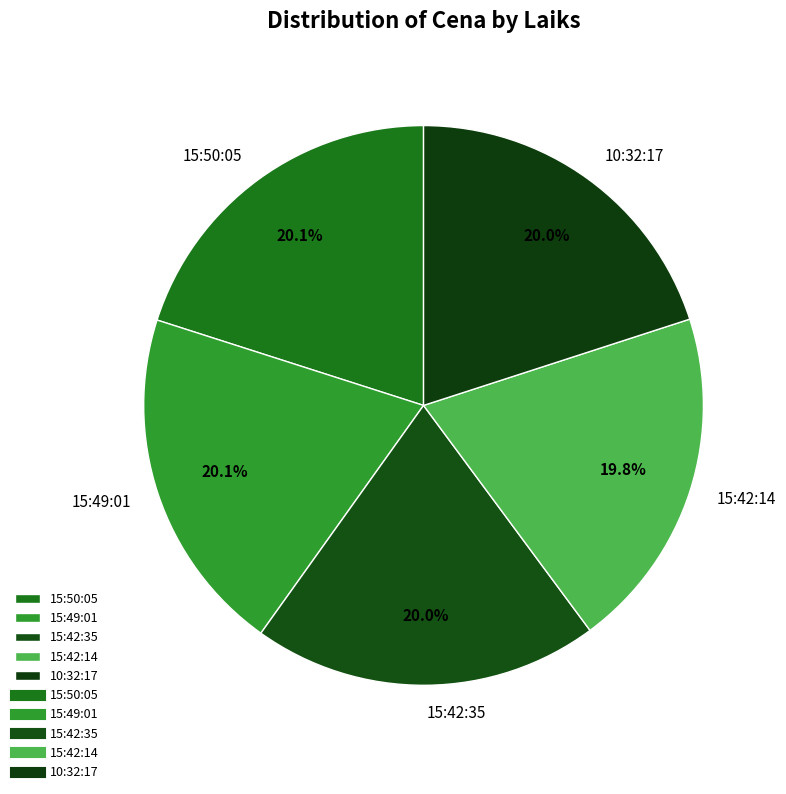

Does 15:42:14 account for over 50% of the chart?

No